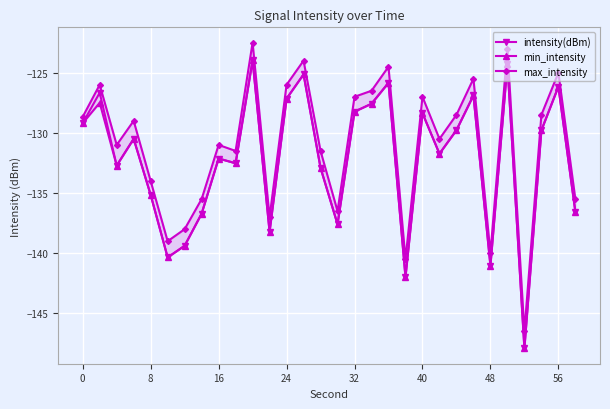

The intensity(dBm) series shows -132.1 at 16. True or false?

True